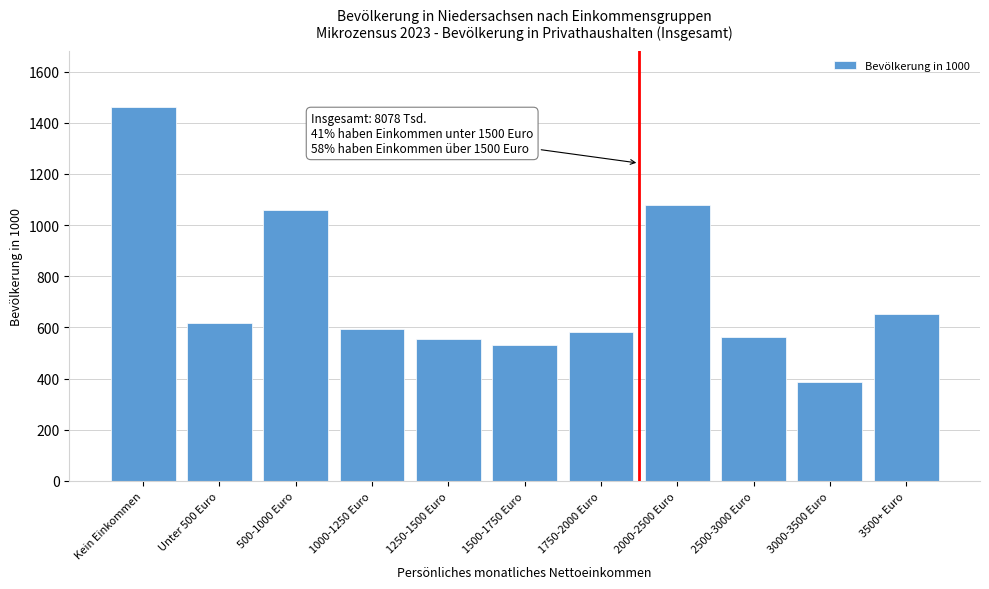

Reading left to right, what are all the values shown in this chart?

1461	616	1060	594	553	530	584	1078	562	387	652